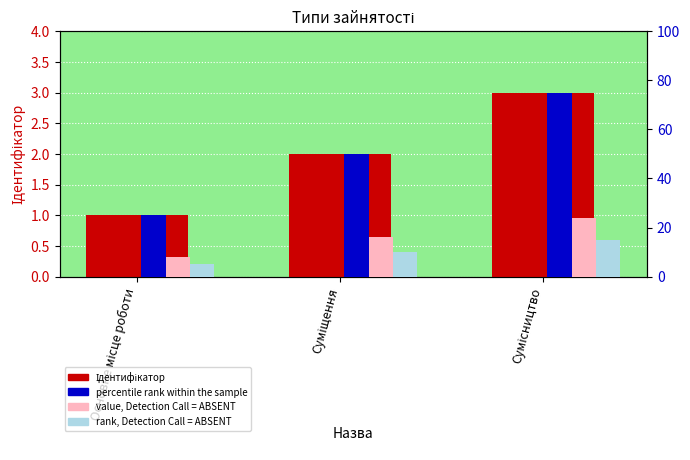

What is the label of the 3rd bar from the right?

Основне місце роботи